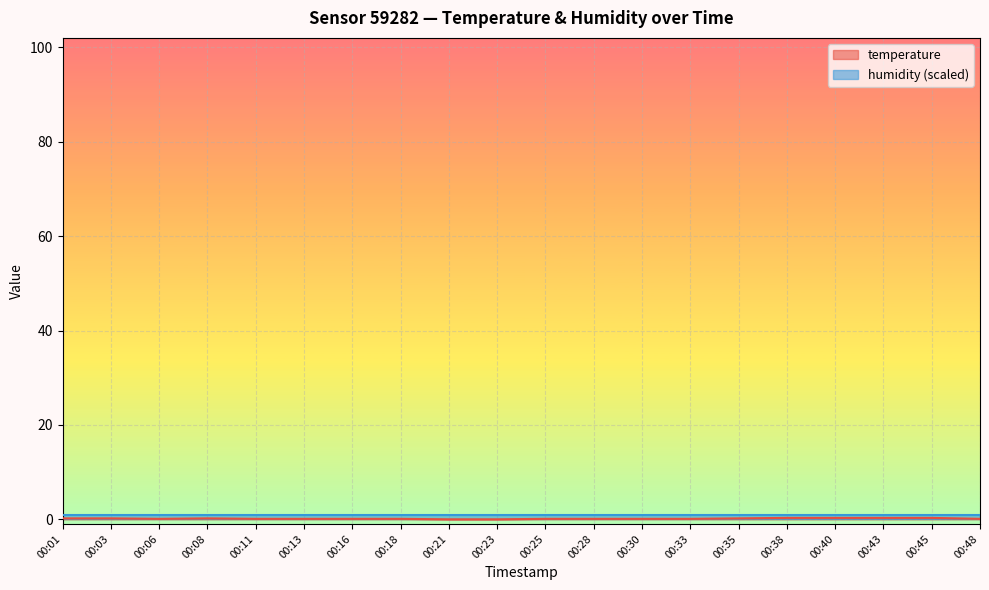

How many lines are shown in the chart?

2